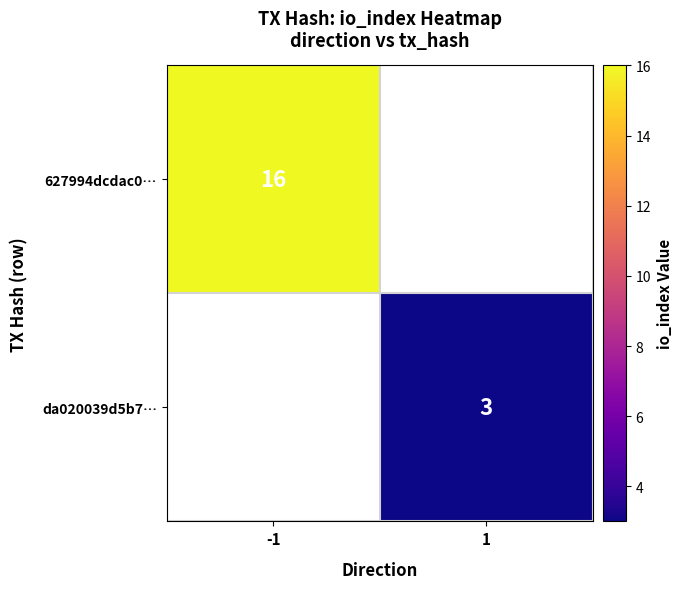

Is it true that 627994dcdac0… equals 16 at -1?

True